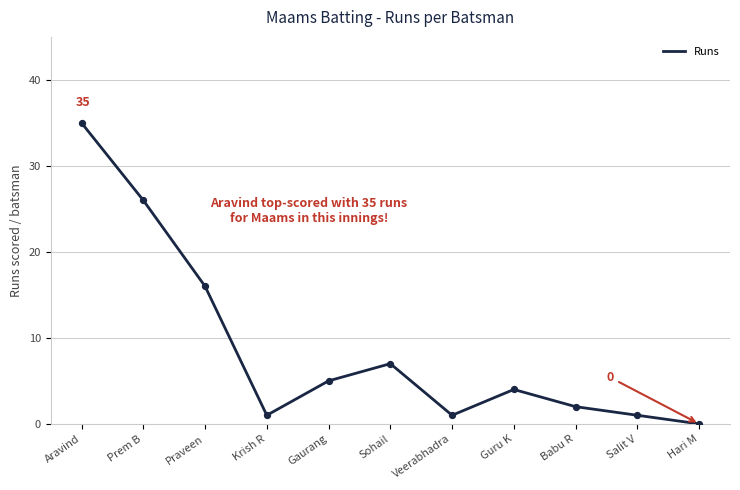

What is the change in value from Prem B to Hari M?

-26